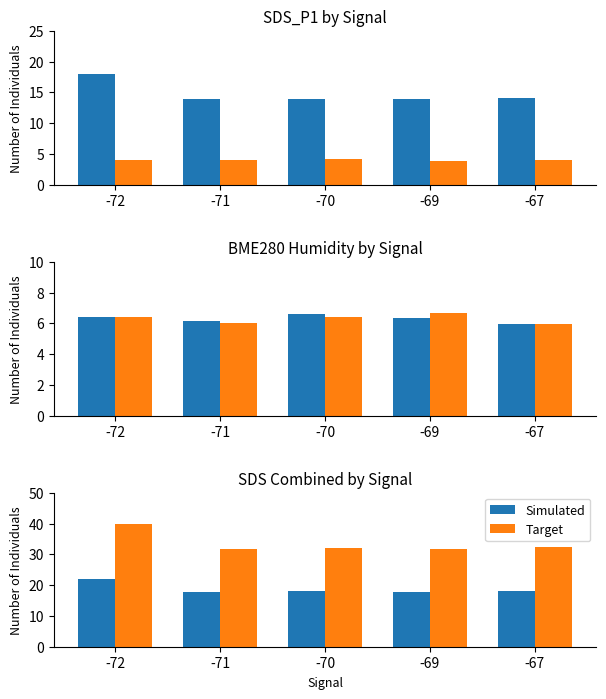

The Simulated series shows 28.0 at -67. True or false?

False